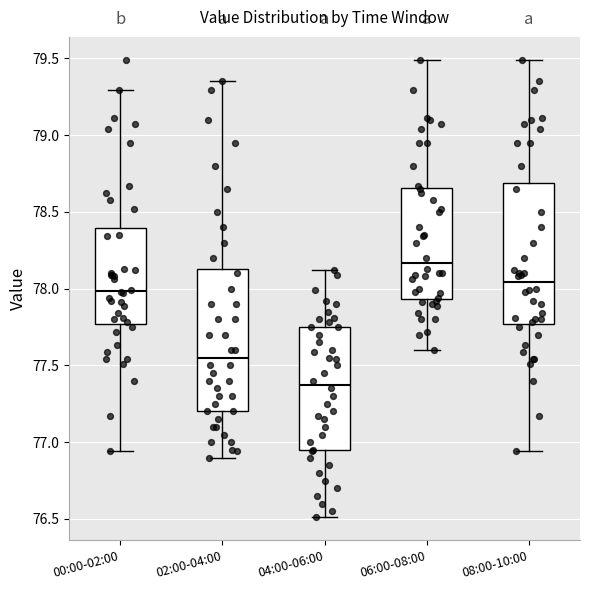

Where is the lower edge of the box for 04:00-06:00 on the y-axis? The values are not printed on the chart, so give them approximately, as read against the axis.

76.95